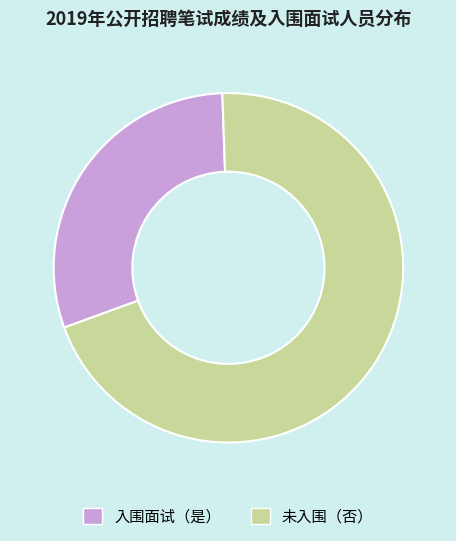

Does any single category account for the majority?

Yes